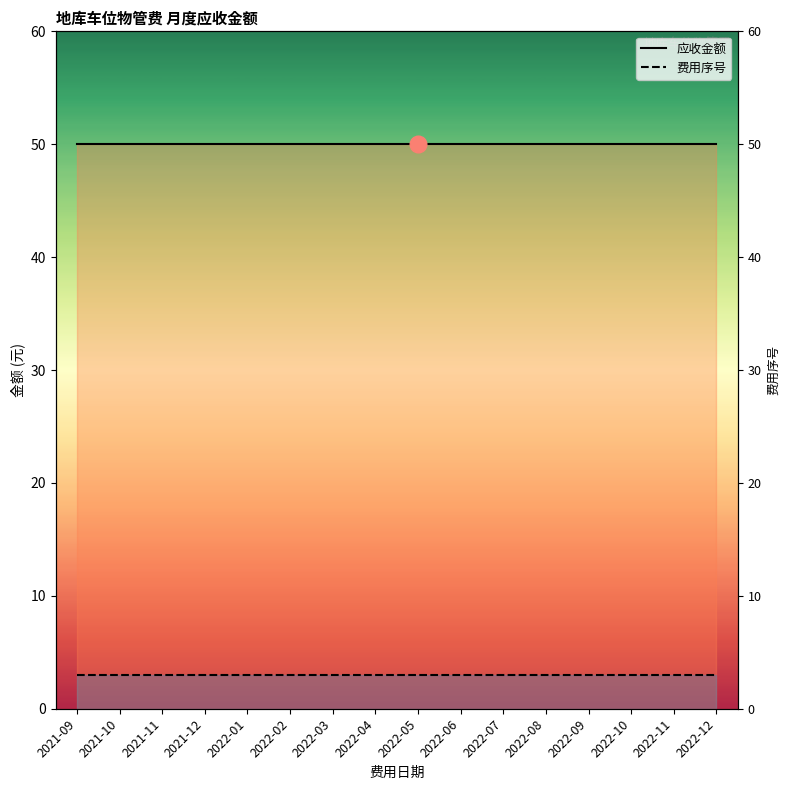

At which label is 应收金额 closest to 50?

2021-09